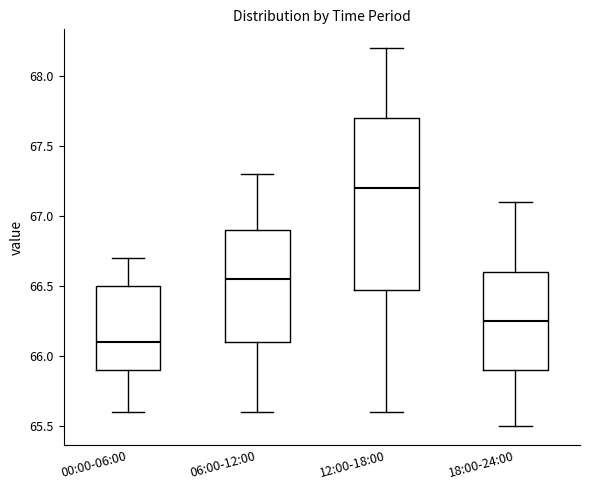

Where does the lower whisker of the box for 18:00-24:00 end on the y-axis? The values are not printed on the chart, so give them approximately, as read against the axis.

65.50